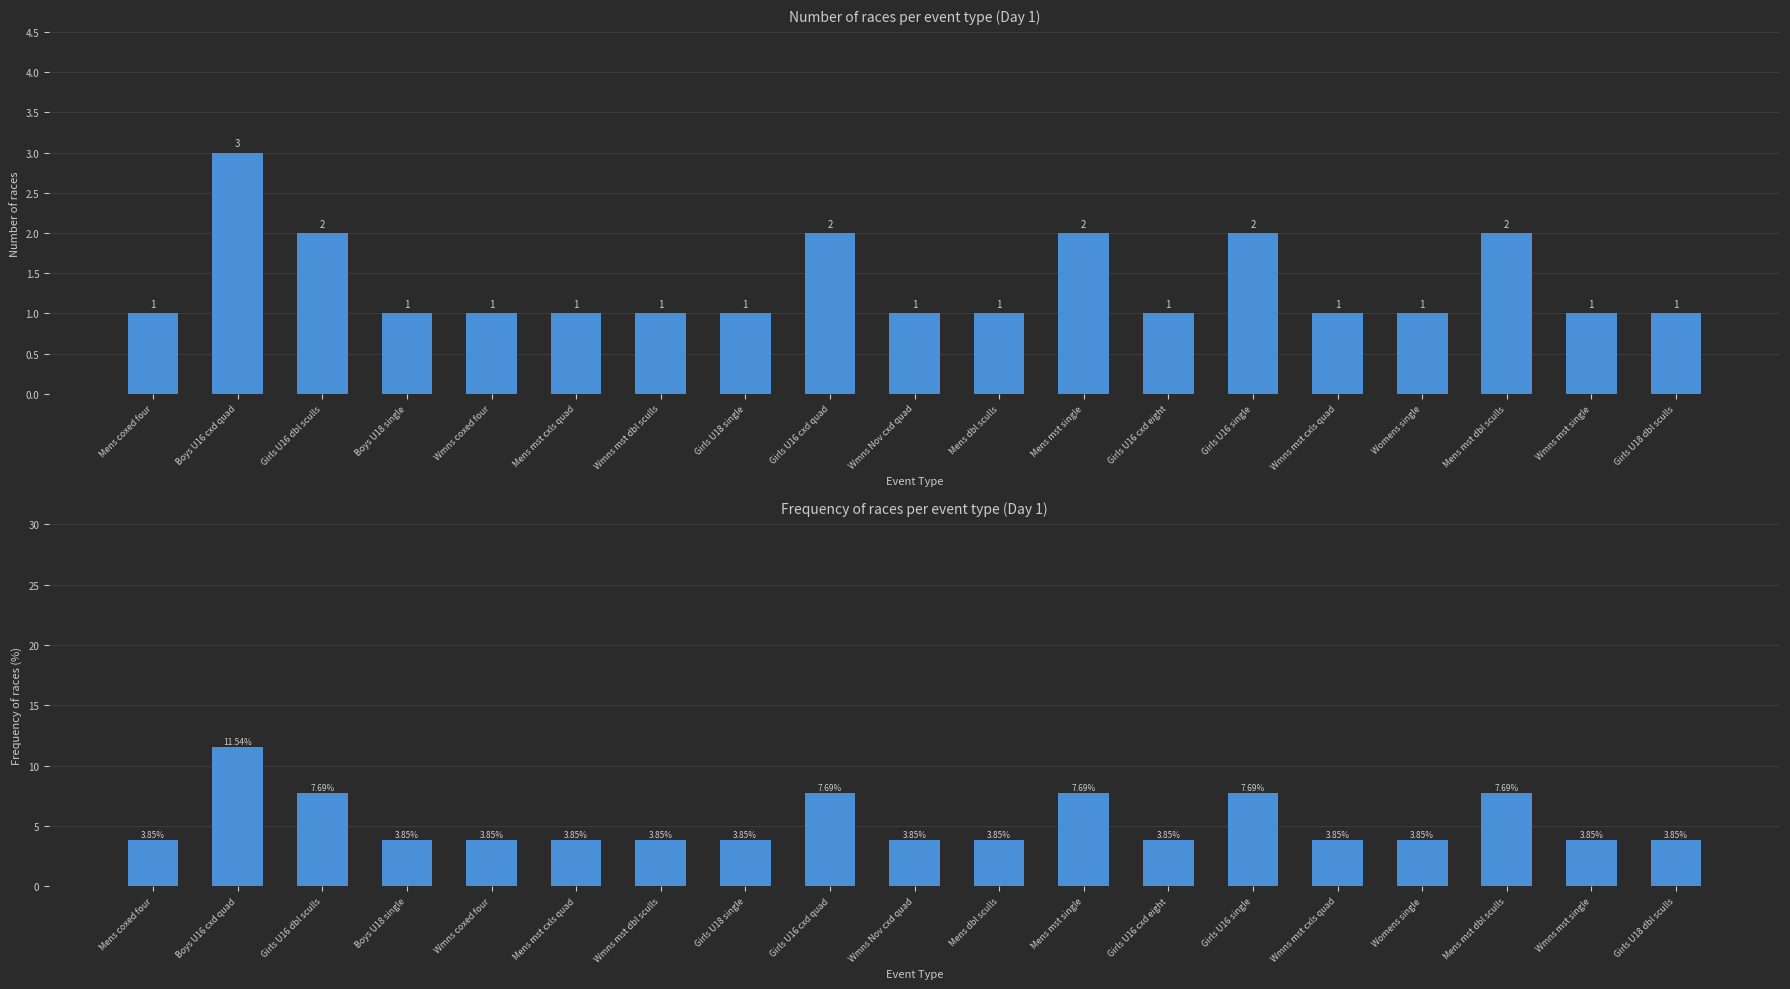

Rank the categories by Count value from lowest to highest.

Mens coxed four, Boys U18 single, Wmns coxed four, Mens mst cxls quad, Wmns mst dbl sculls, Girls U18 single, Wmns Nov cxd quad, Mens dbl sculls, Girls U16 cxd eight, Wmns mst cxls quad, Womens single, Wmns mst single, Girls U18 dbl sculls, Girls U16 dbl sculls, Girls U16 cxd quad, Mens mst single, Girls U16 single, Mens mst dbl sculls, Boys U16 cxd quad